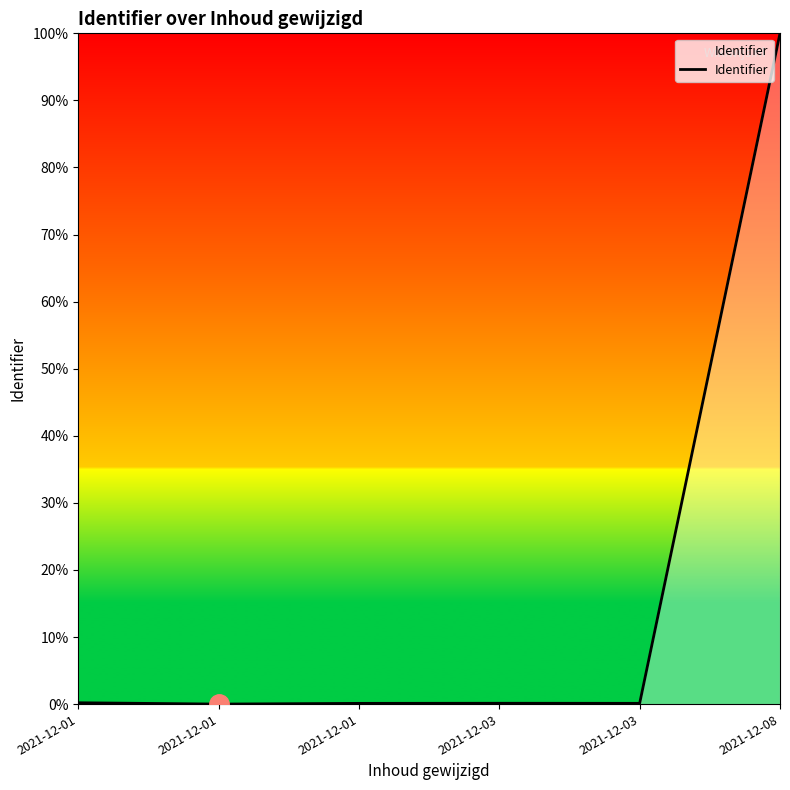

How many lines are shown in the chart?

1